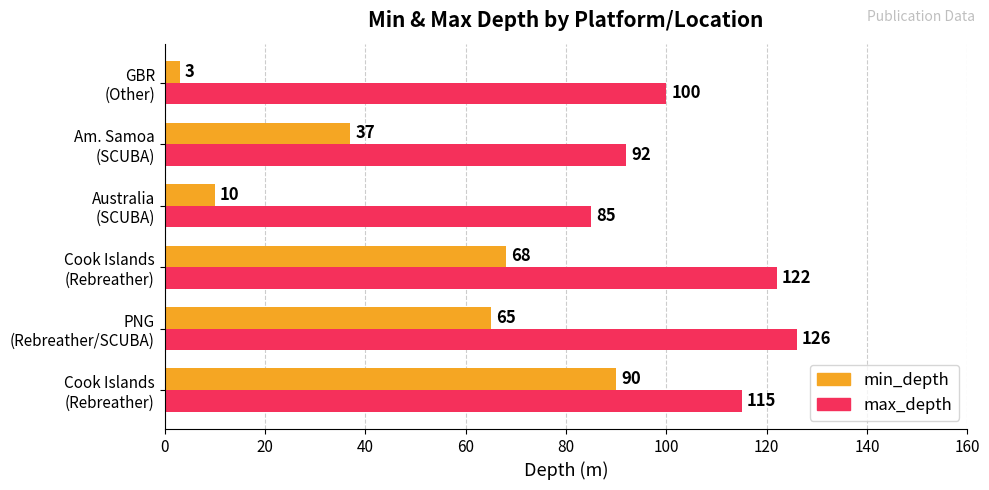

How many data points does each series have?

6